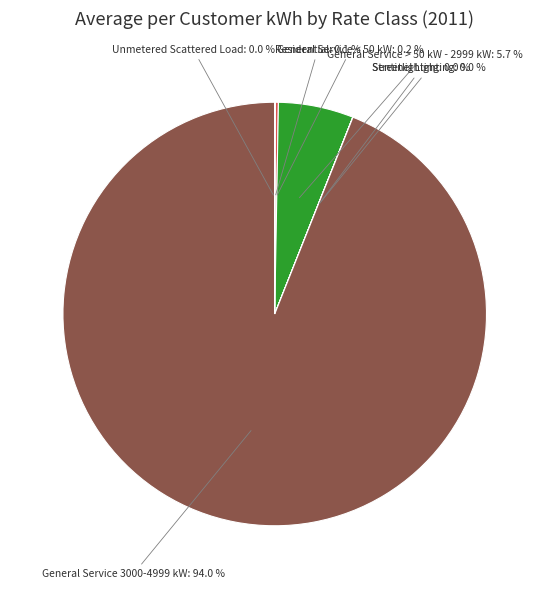

Which slice is the largest?

General Service 3000-4999 kW